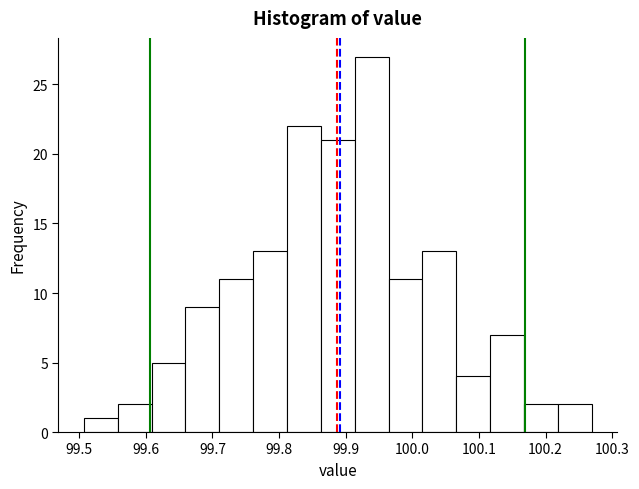

Reading left to right, transcribe this chart: for each bar, give the range it covers on the x-axis and its height. Neither the bar edges nor the heights are printed on the chart, so give them approximately, as read against the axes.

99.51 to 99.56: 1
99.56 to 99.61: 2
99.61 to 99.66: 5
99.66 to 99.71: 9
99.71 to 99.76: 11
99.76 to 99.81: 13
99.81 to 99.86: 22
99.86 to 99.91: 21
99.91 to 99.96: 27
99.96 to 100.02: 11
100.02 to 100.07: 13
100.07 to 100.12: 4
100.12 to 100.17: 7
100.17 to 100.22: 2
100.22 to 100.27: 2